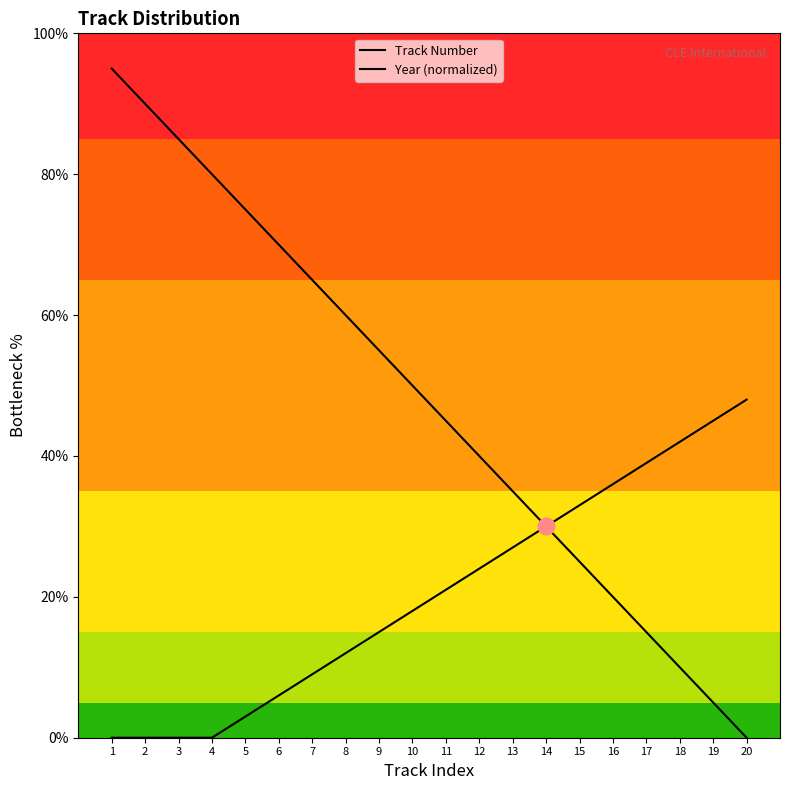

True or false: Track Number and Year (normalized) cross at least once.

False